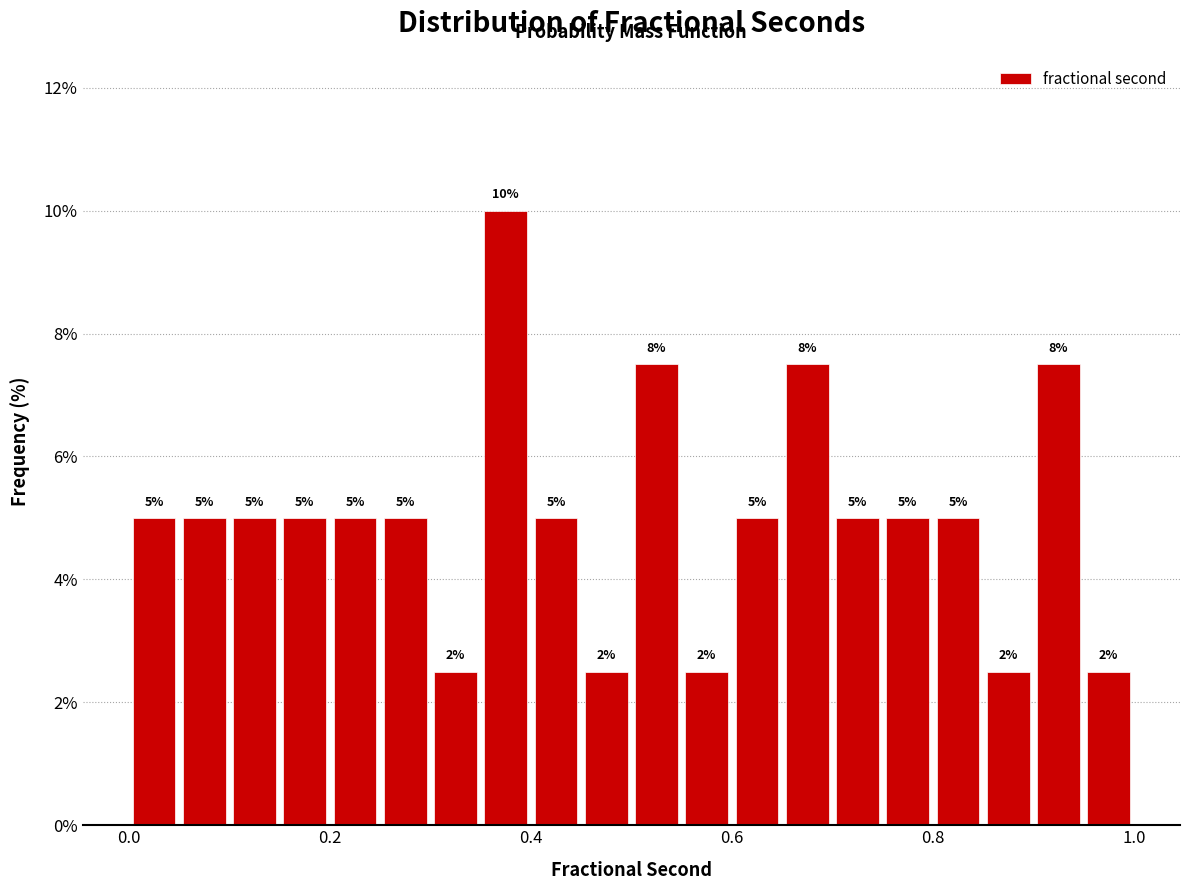

Read against the x-axis, roughly where is the centre of the tallest bar?

0.38